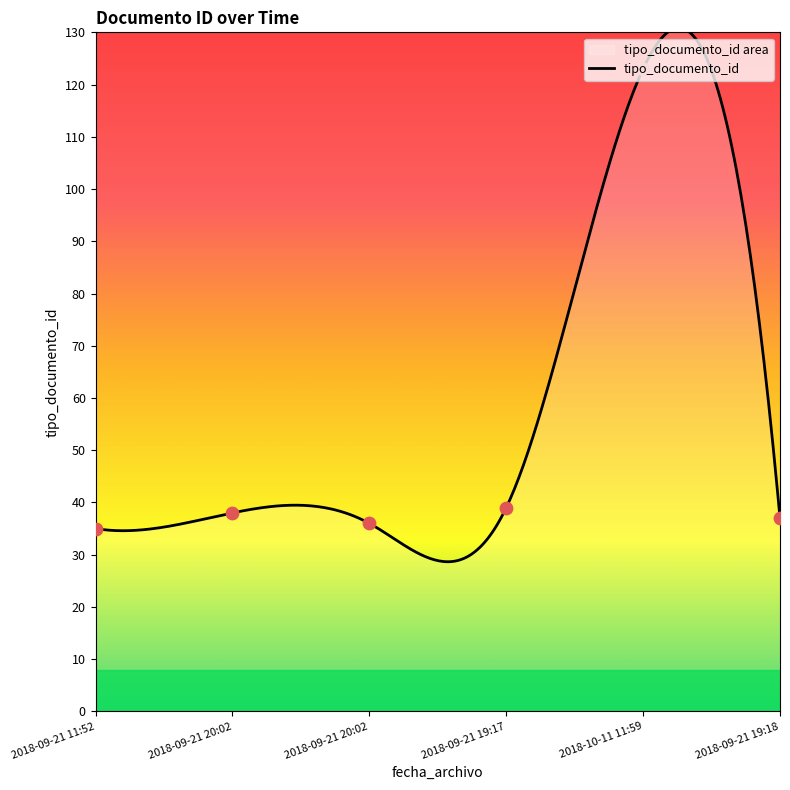

Approximately how many times larger is the value at 2018-09-21 20:02 compared to 2018-10-11 11:59?

0.3